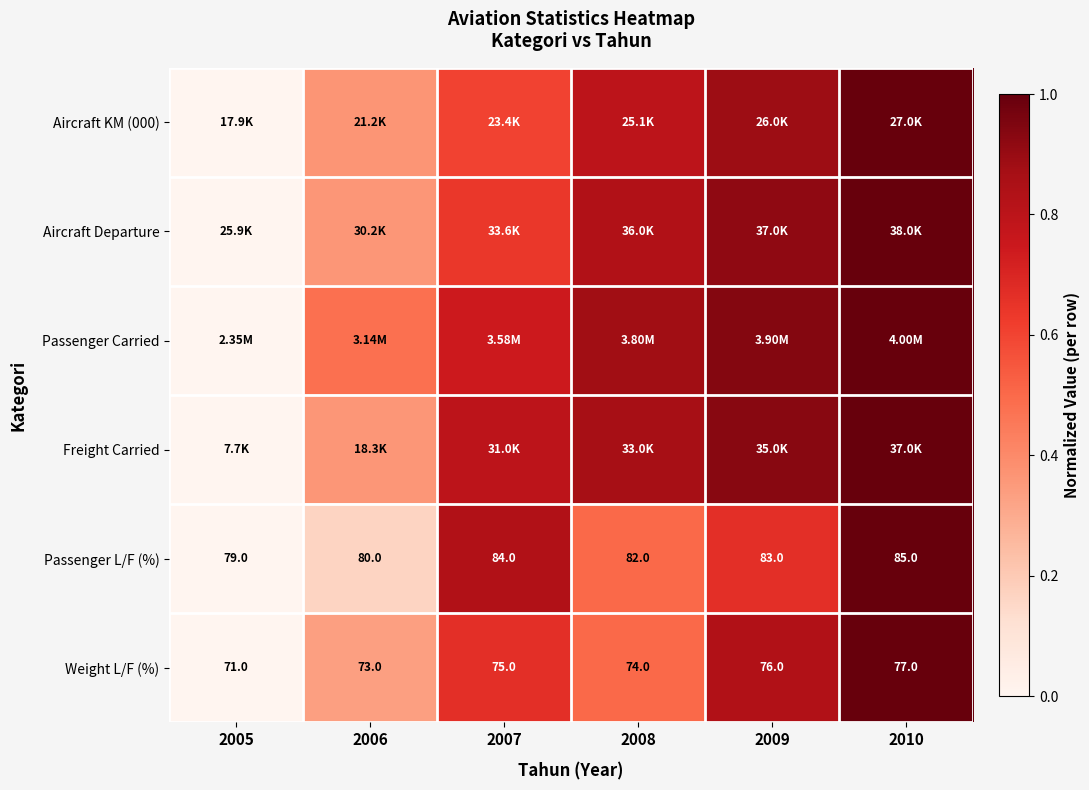

Where is Aircraft KM (000) nearest to the value 0?

2005